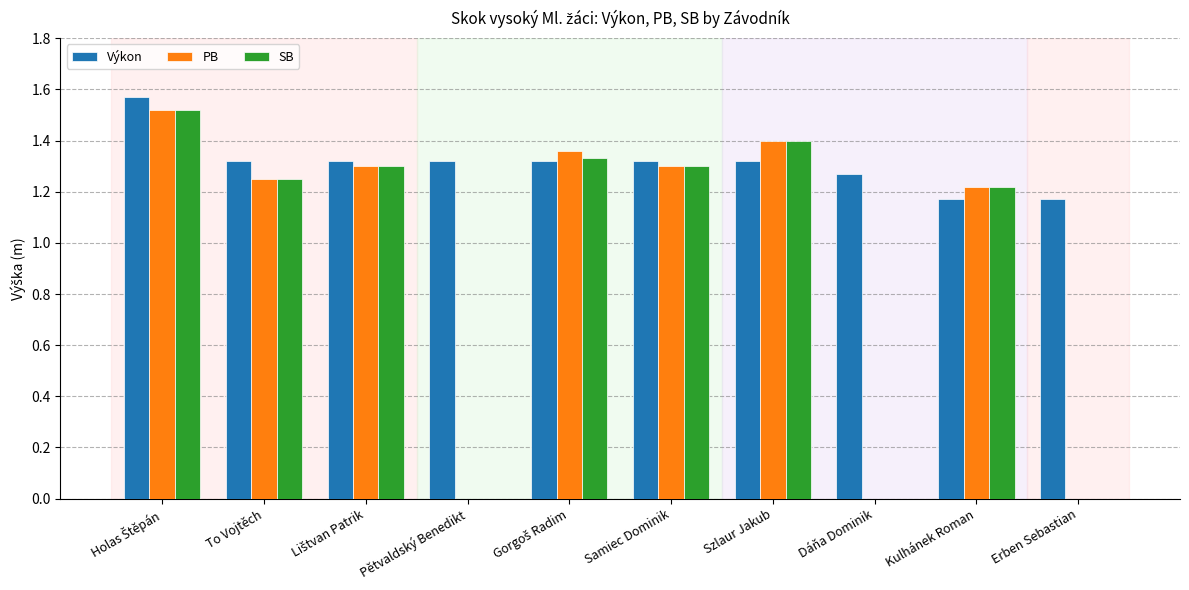

What is the sum of all SB values?

9.3